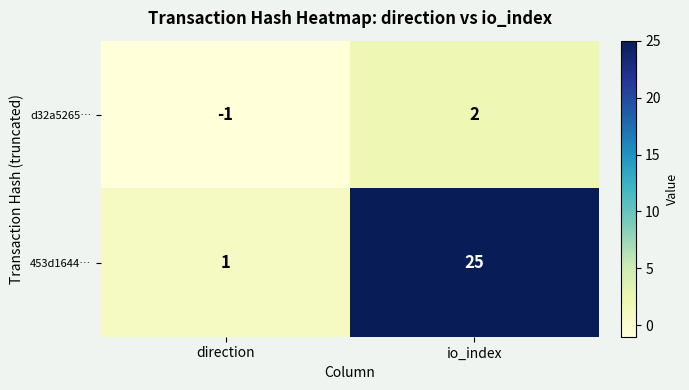

What is the difference between the maximum and minimum values in the d32a5265… series?

3